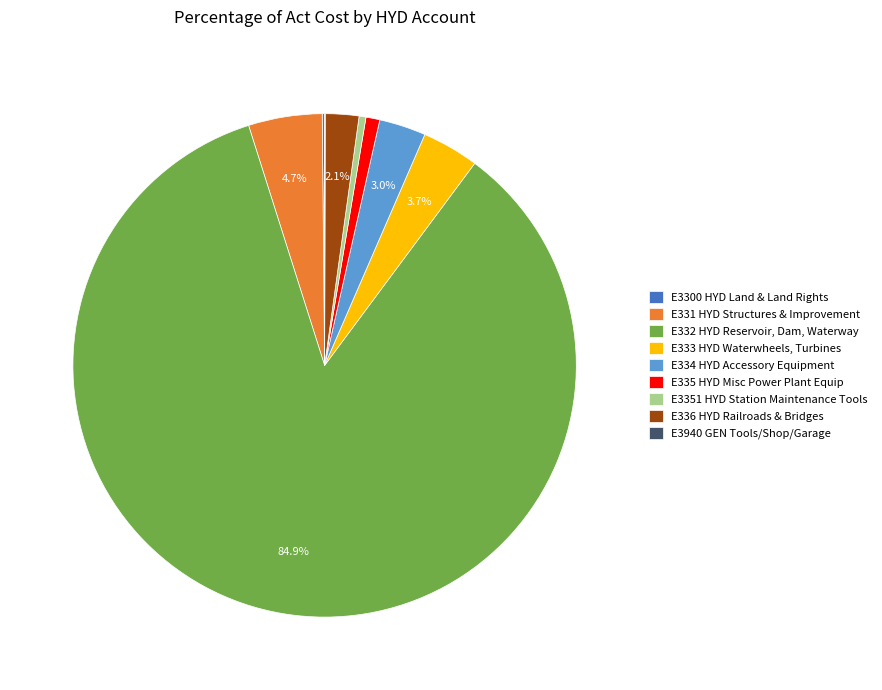

Does any single category account for the majority?

Yes